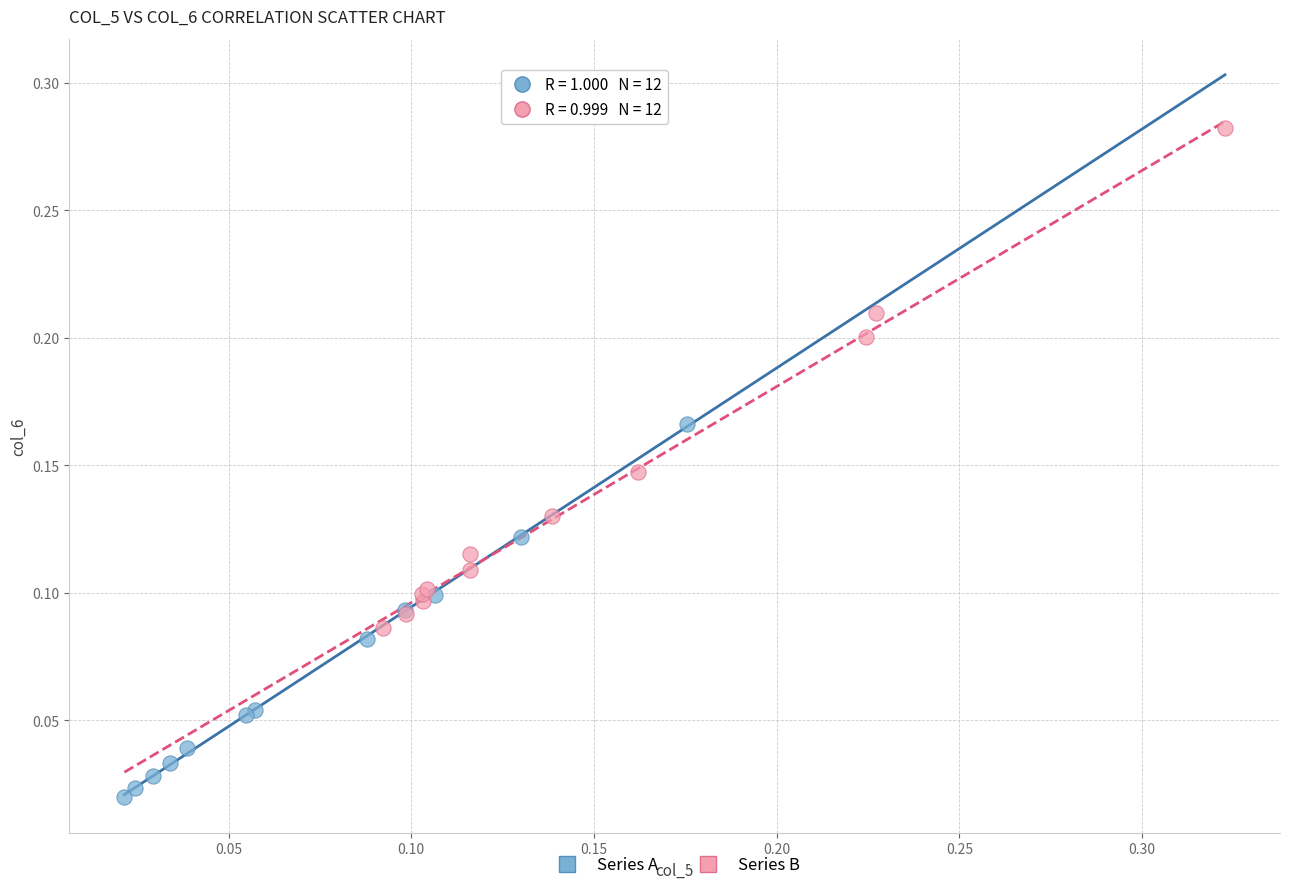

Which series reaches the minimum Y coordinate?

Series A